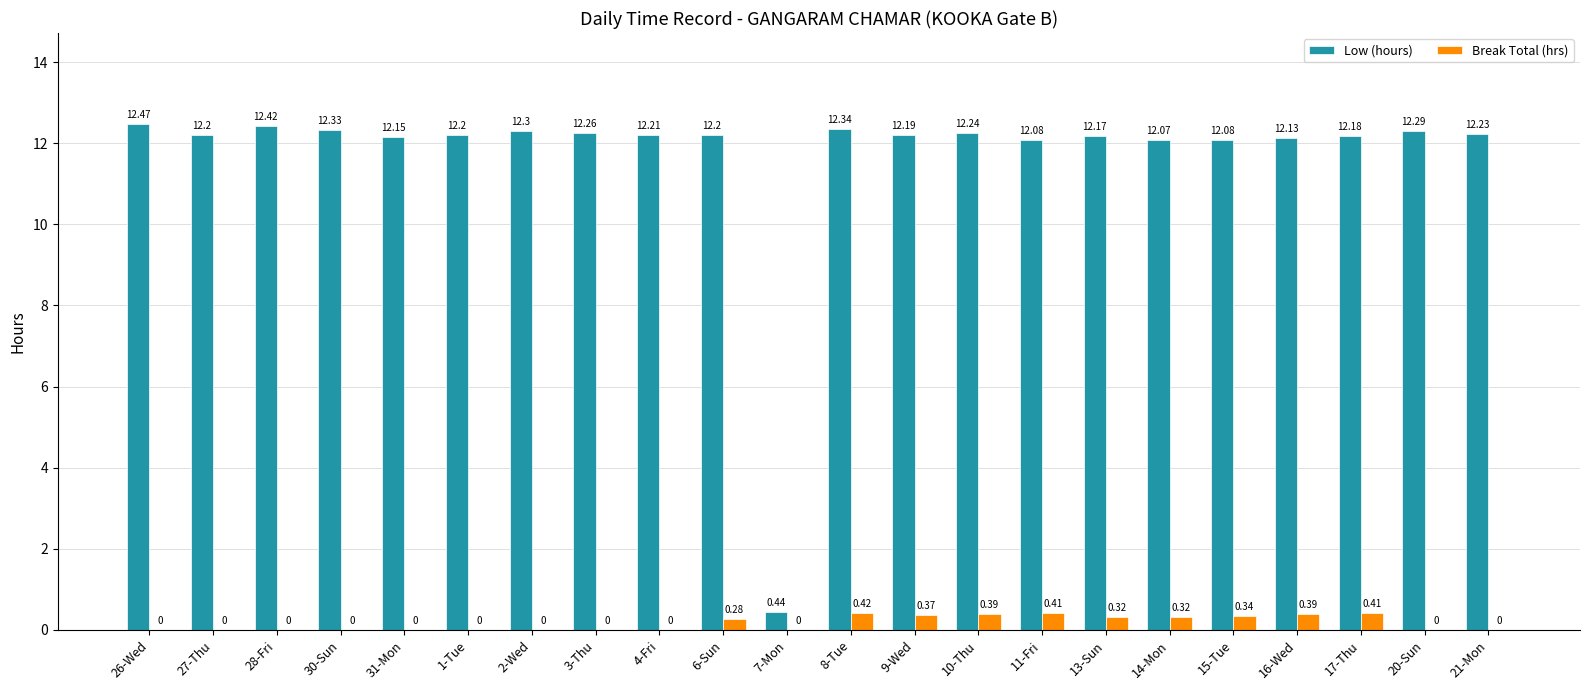

Which series changed the most between 8-Tue and 13-Sun?

Low (hours)